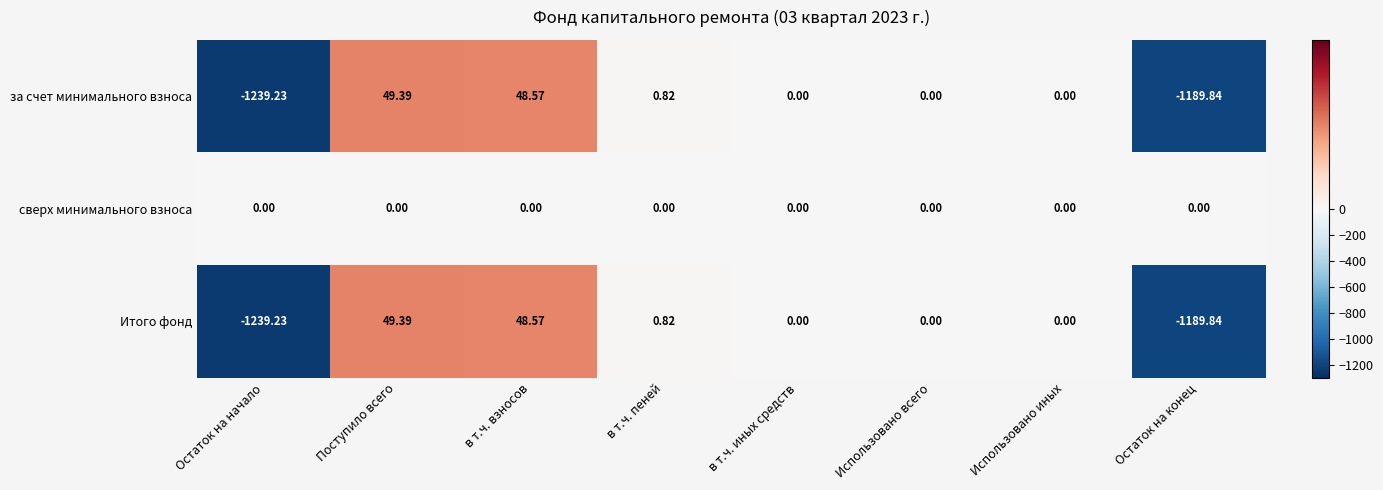

At which category is the sum across all series the highest?

Поступило всего